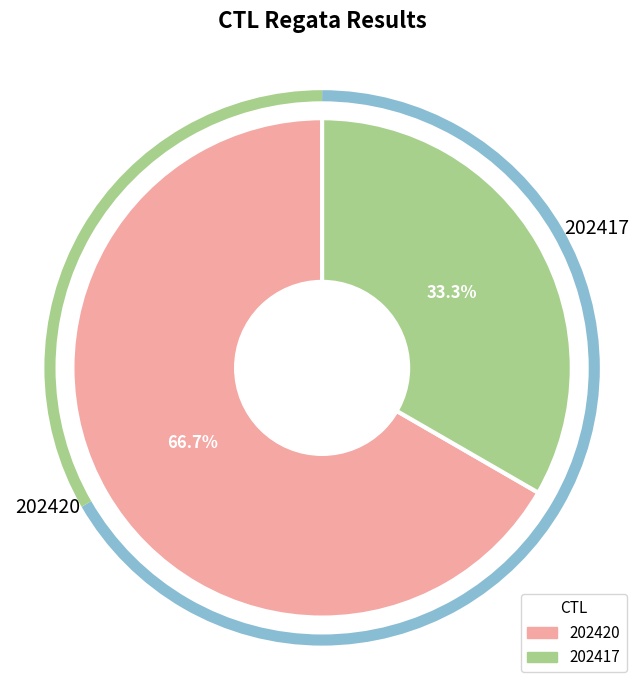

To the nearest percent, what percentage of the pie is 202417?

33%